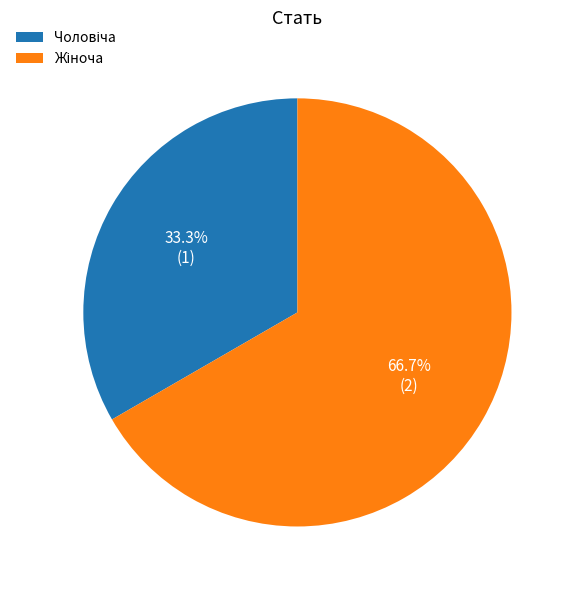

Does any single category account for the majority?

Yes